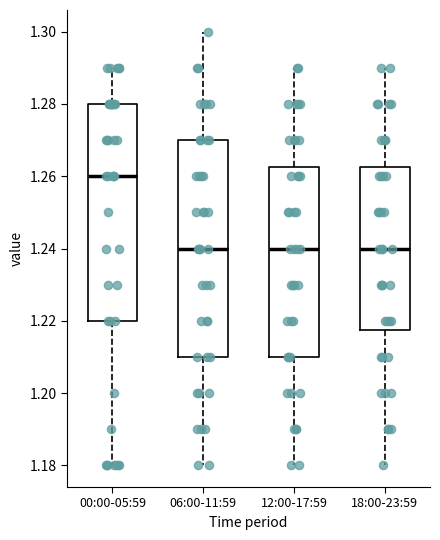

Reading left to right, transcribe this box plot: for each box, give where its median line is, the range the box spans, and where its two whiskers end, as read against the y-axis. The values are not printed on the chart, so give them approximately, as read against the axis.

00:00-05:59: median 1.260, box 1.220 to 1.280, whiskers 1.180 to 1.290
06:00-11:59: median 1.240, box 1.210 to 1.270, whiskers 1.180 to 1.300
12:00-17:59: median 1.240, box 1.210 to 1.262, whiskers 1.180 to 1.290
18:00-23:59: median 1.240, box 1.218 to 1.262, whiskers 1.180 to 1.290